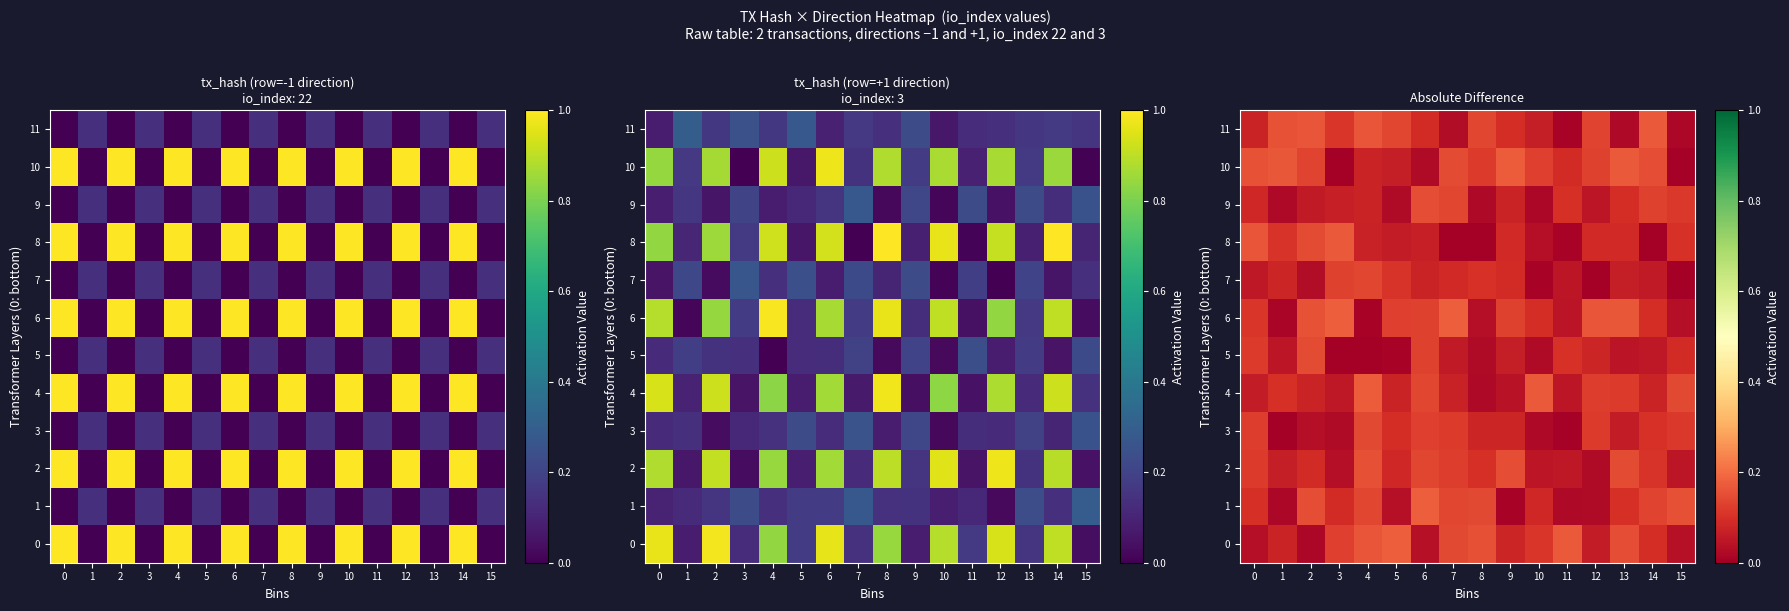

How many distinct data groups are displayed?

12